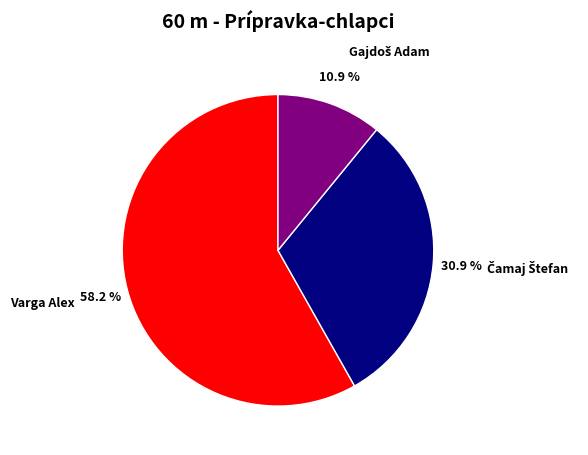

What is the majority slice?

Varga Alex